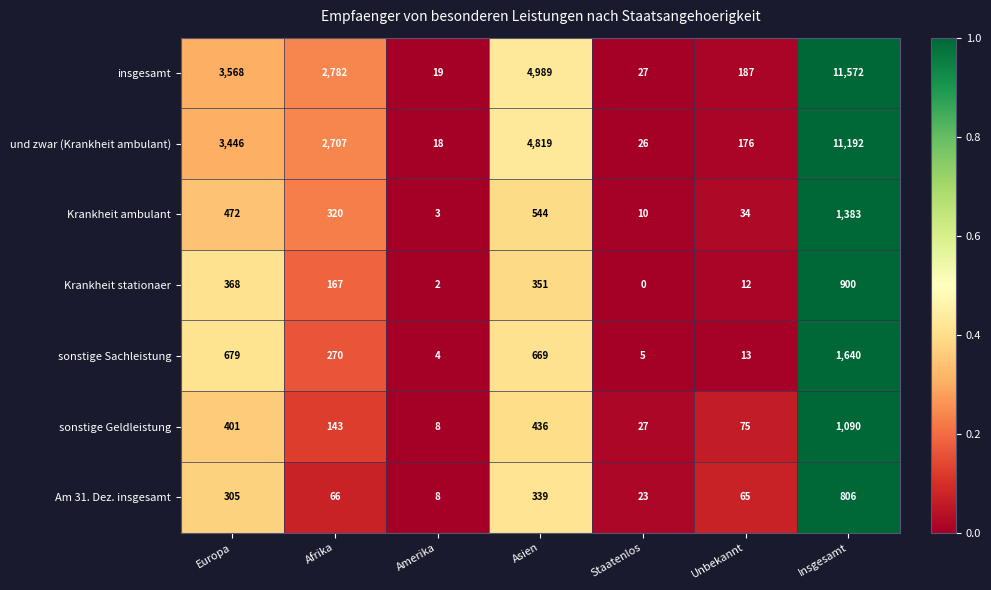

What is the minimum value for und zwar (Krankheit ambulant)?

18